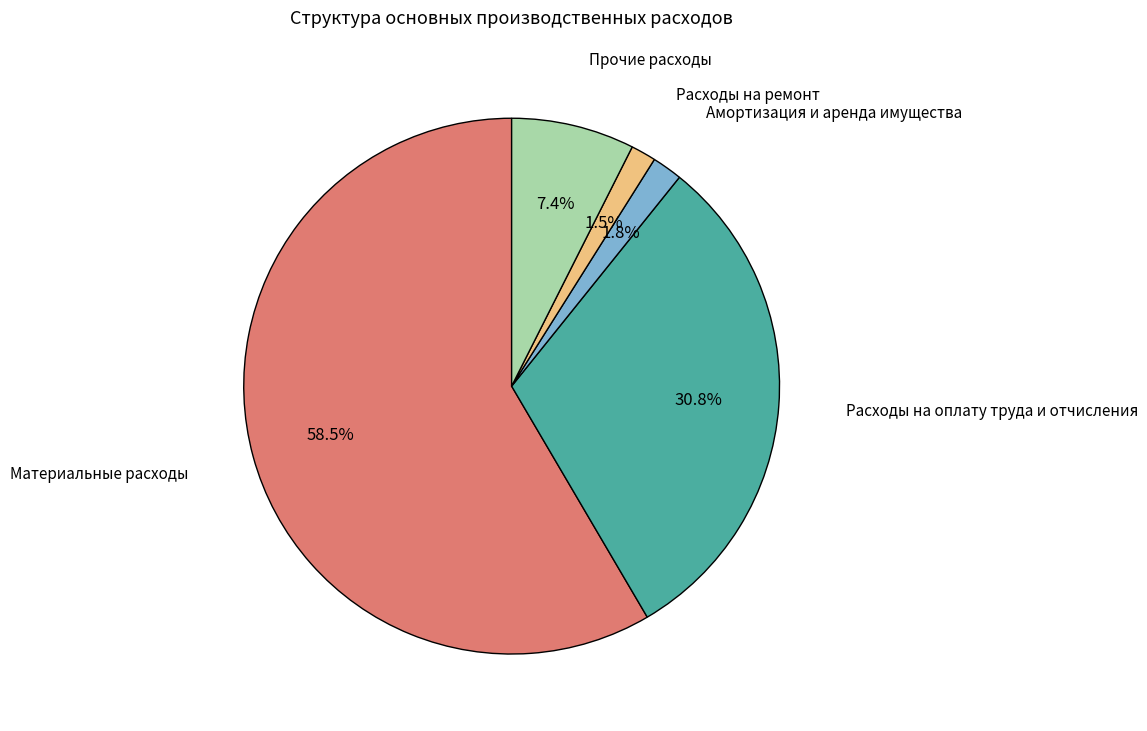

Is there any slice that represents more than half of the pie?

Yes